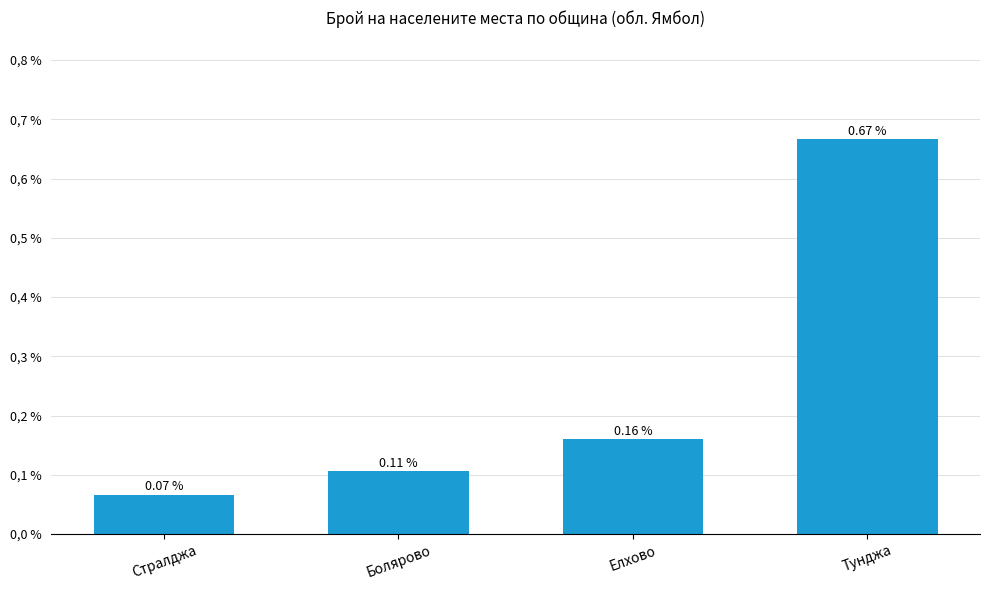

Are the bars horizontal?

No